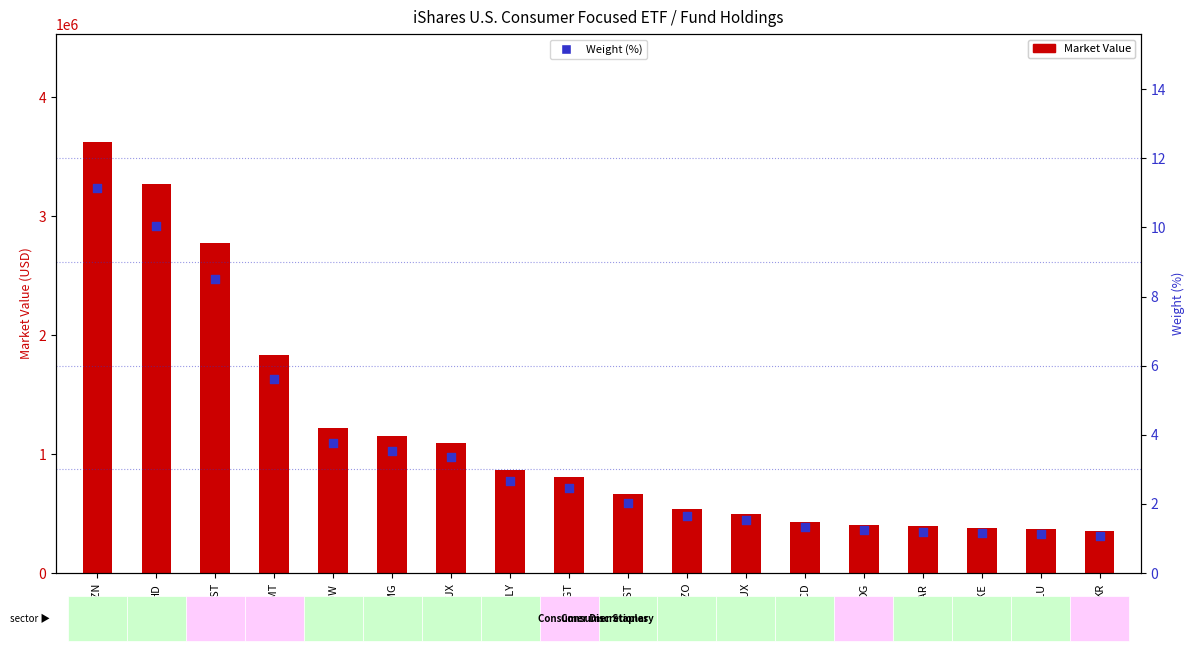

What is the total value across all series at LULU?

365581.6